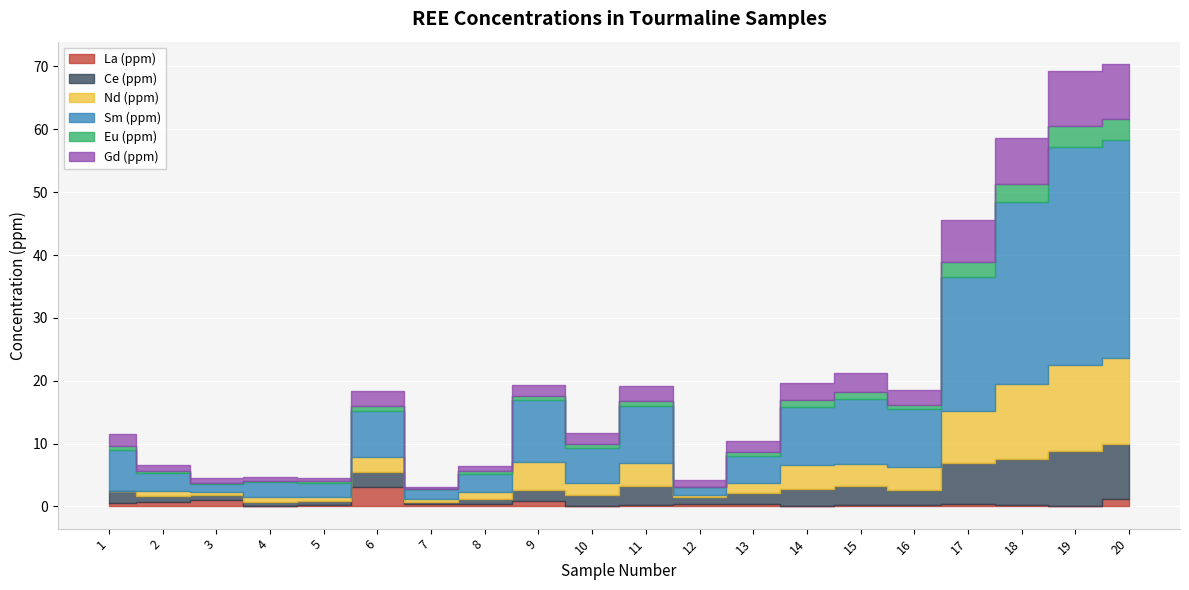

How many data points does each series have?

20